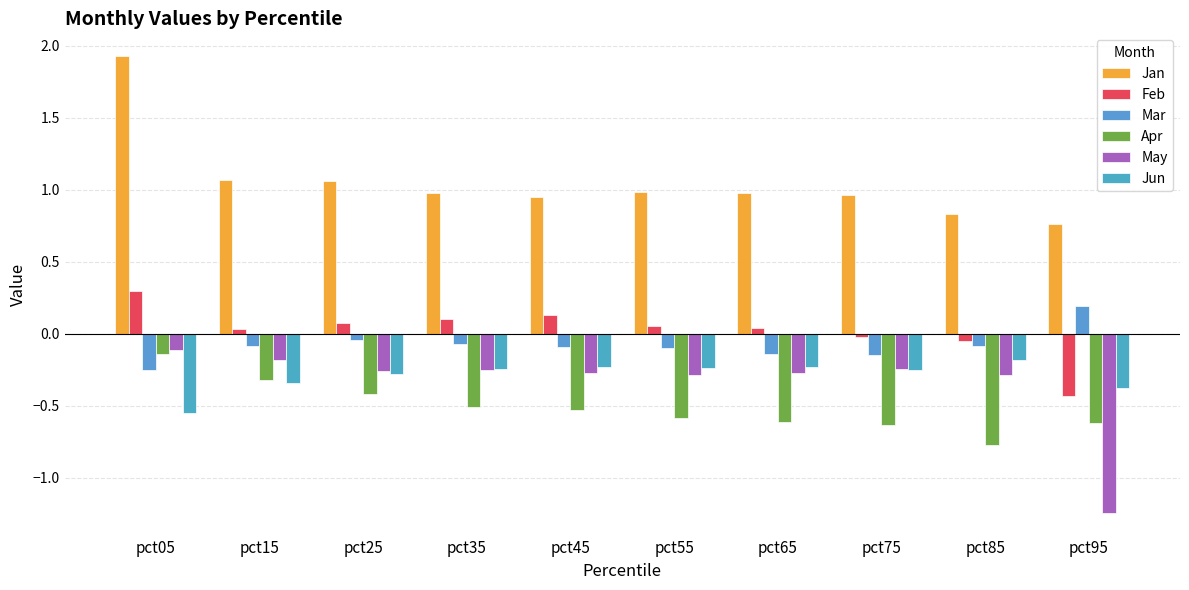

Where is Feb nearest to the value 0?

pct75